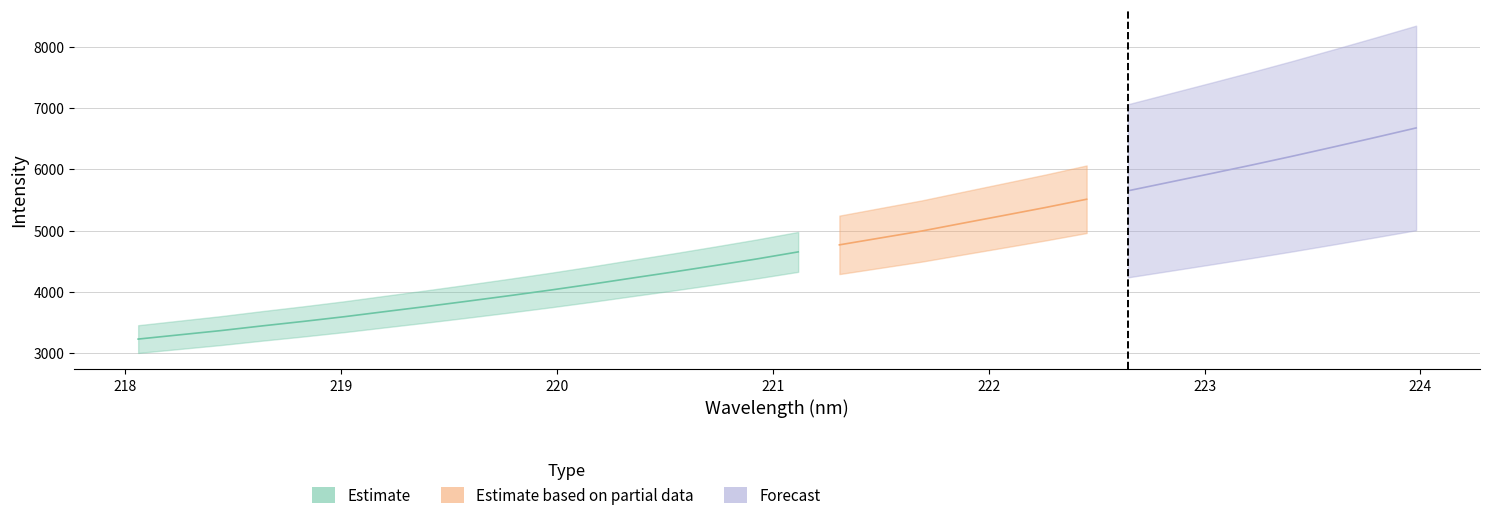

True or false: Estimate has more than 2 points higher than both neighbors.

False